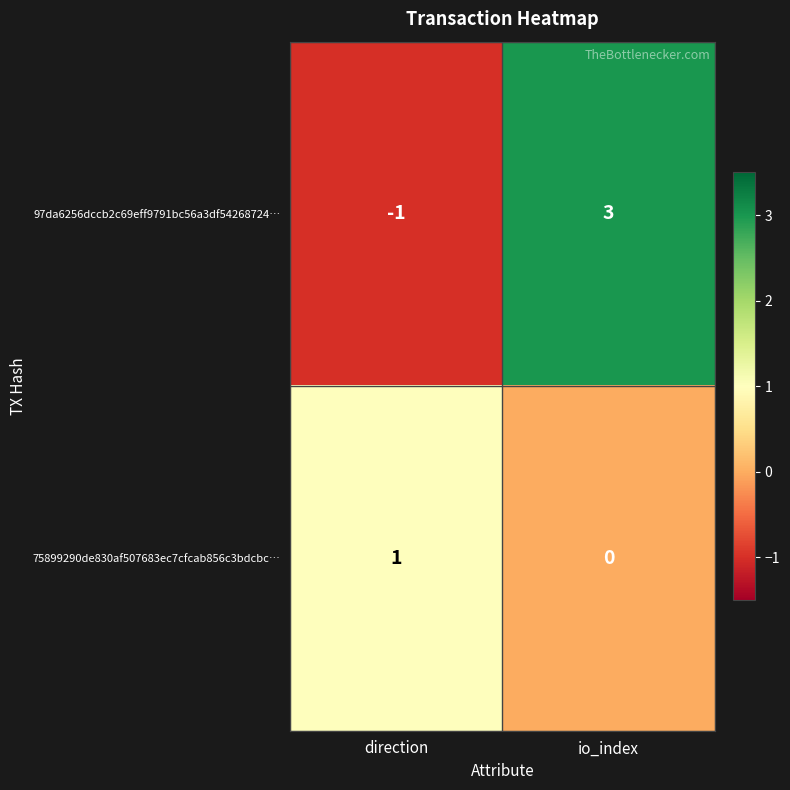

Which series has the largest range (max minus min)?

97da6256dccb2c69eff9791bc56a3df54268724…